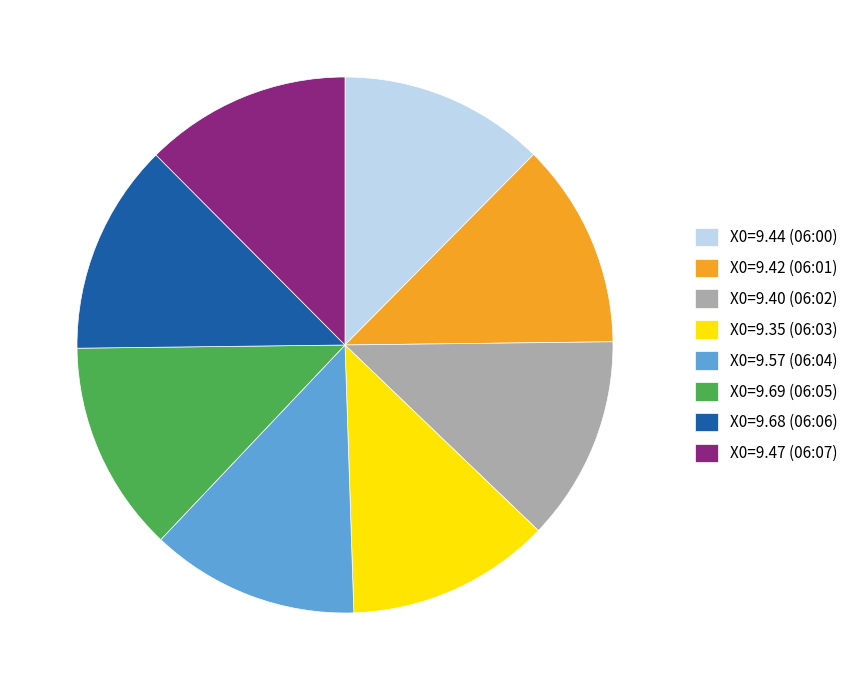

Do X0=9.57 (06:04) and X0=9.69 (06:05) together represent more than half of the pie?

No